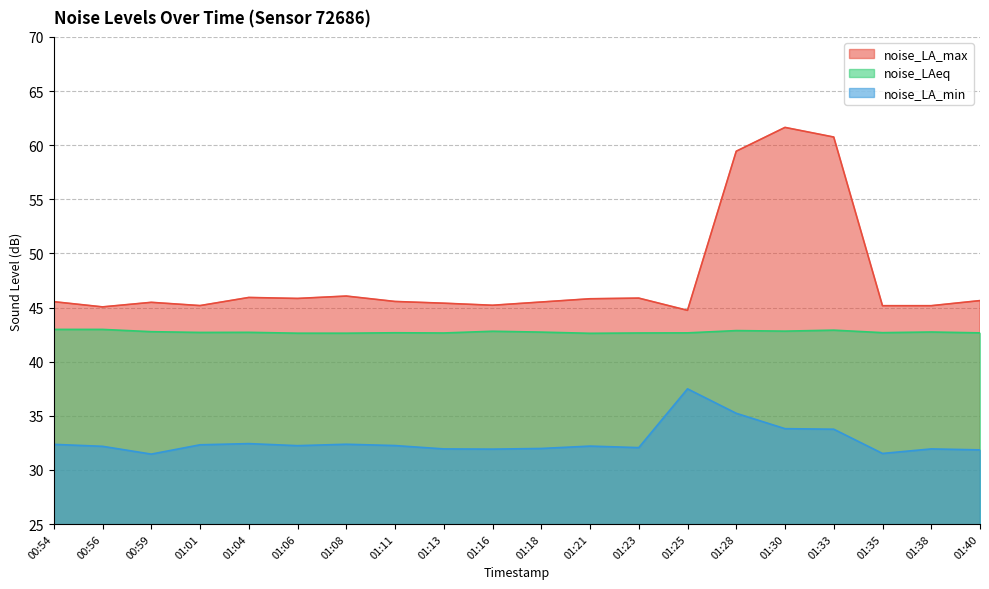

Where is the first local maximum for noise_LAeq?

01:04